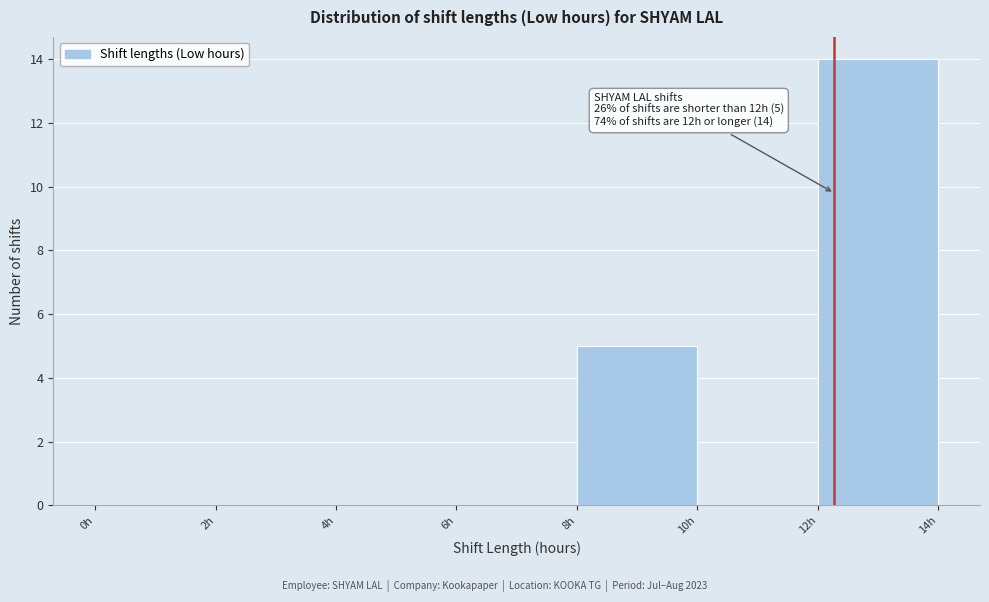

Over which range of the x-axis is the bar tallest?

12 to 14